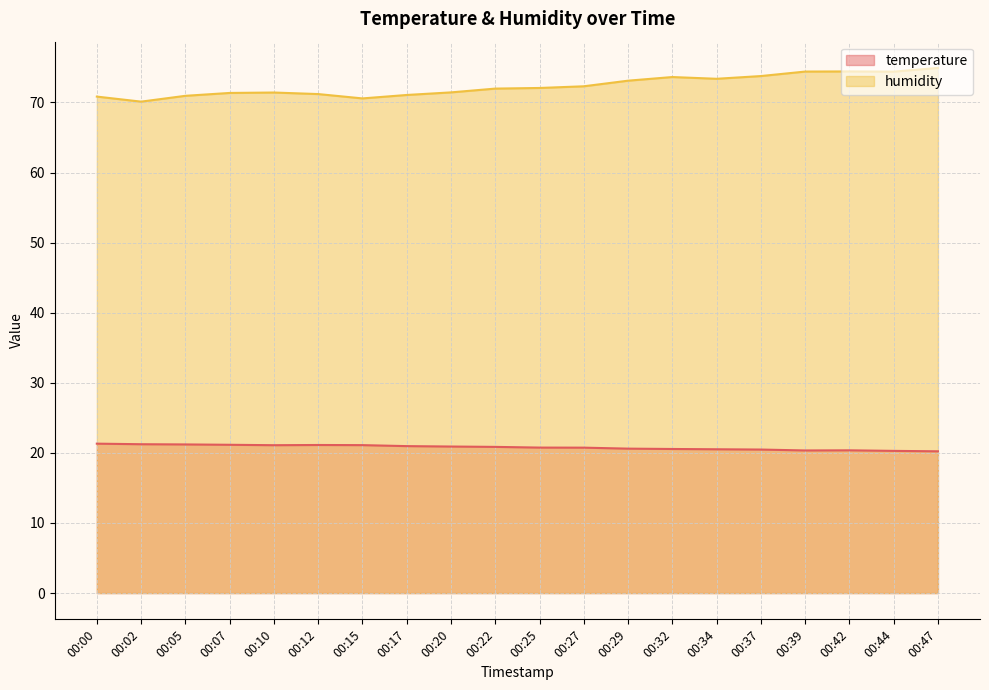

True or false: temperature has more than 1 points higher than both neighbors.

True